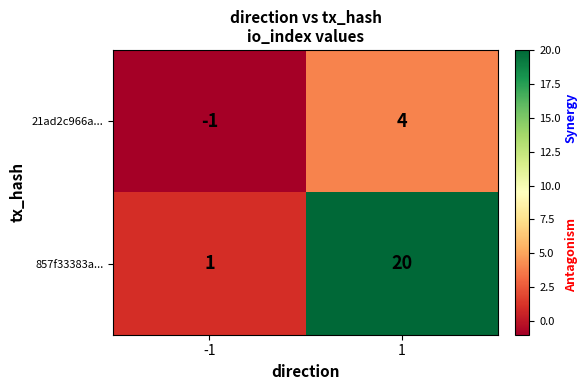

True or false: 857f33383a... has a value of 20 at 1.

True